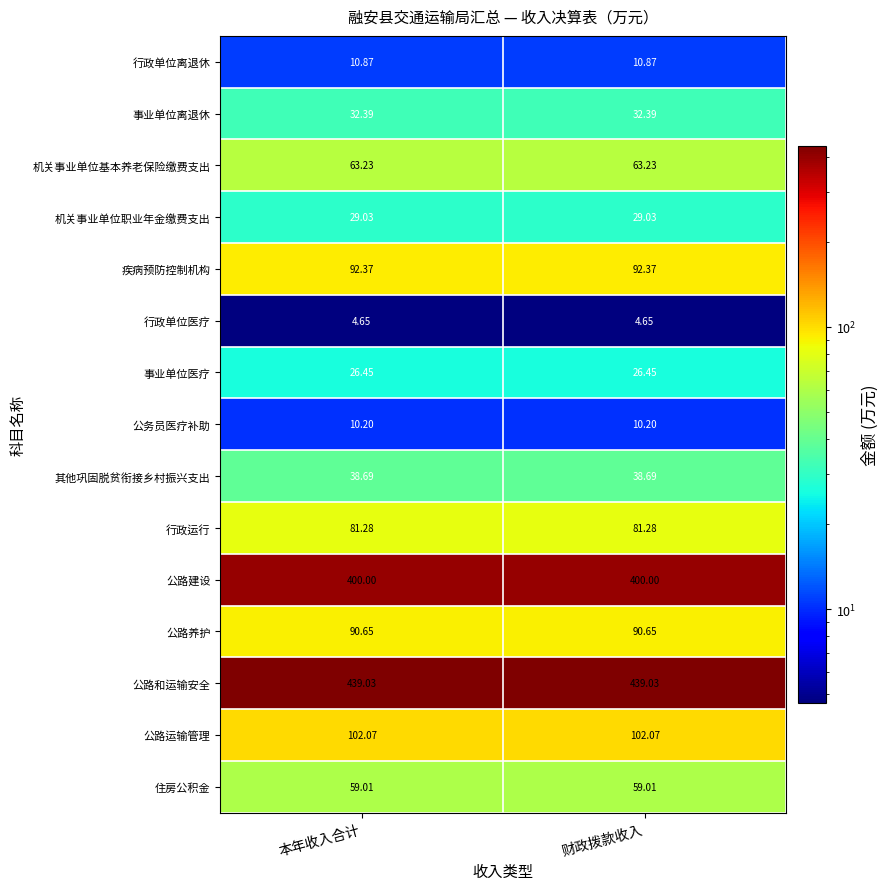

Is the value of 公路建设 at 本年收入合计 greater than the value of 机关事业单位职业年金缴费支出 at 财政拨款收入?

Yes